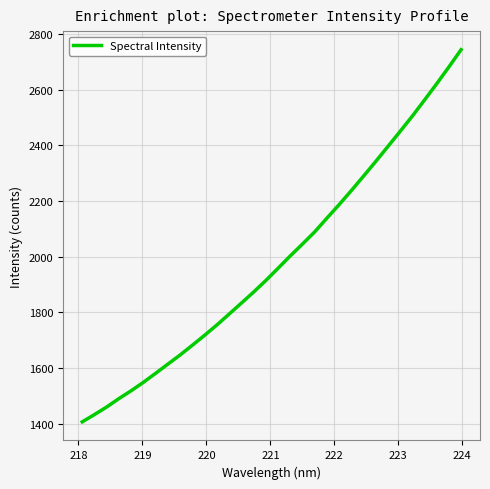

What is the difference between the maximum and minimum values?

1338.1